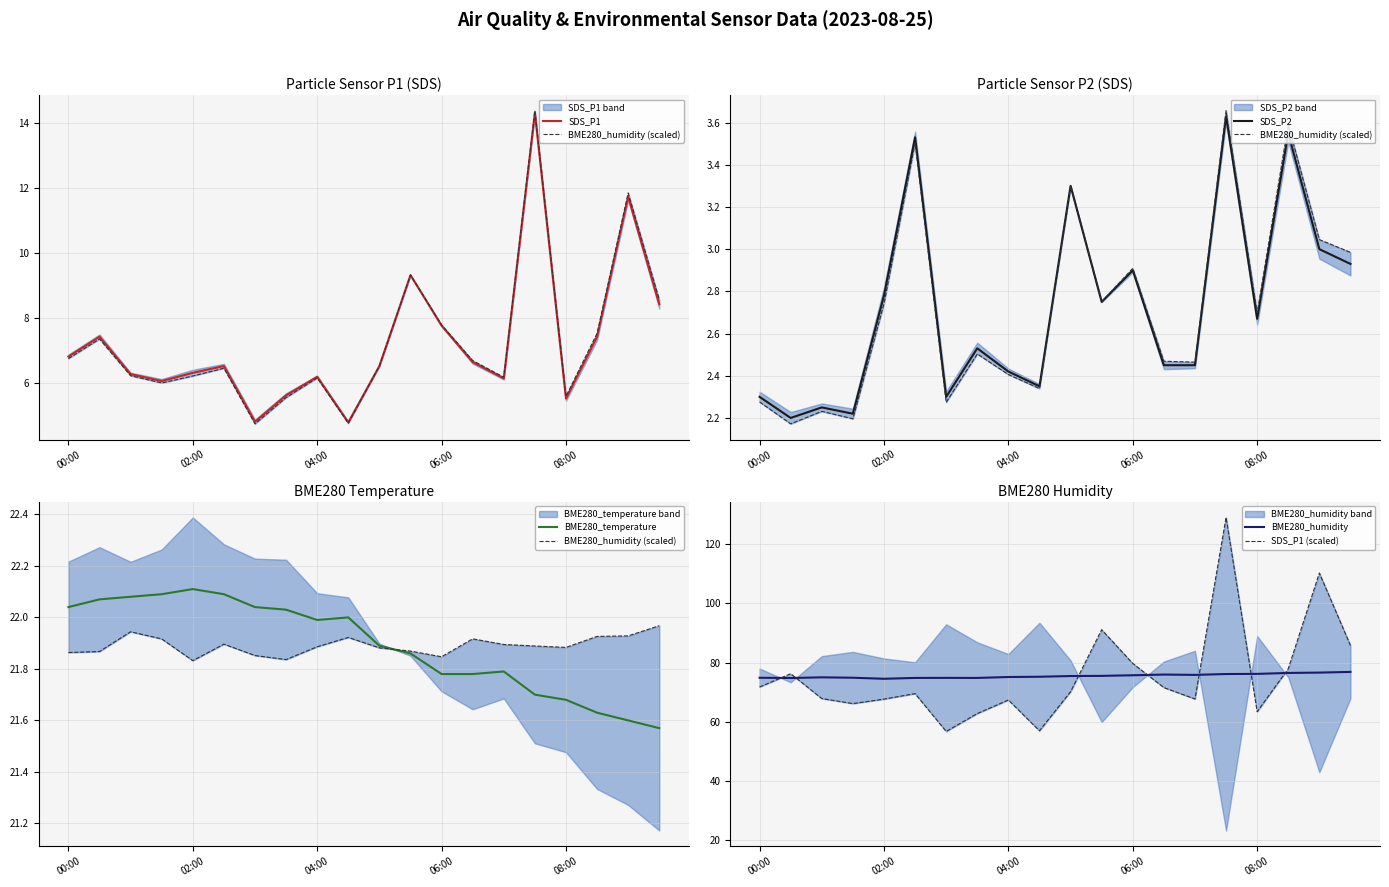

What is the maximum value for SDS_P1?

14.3